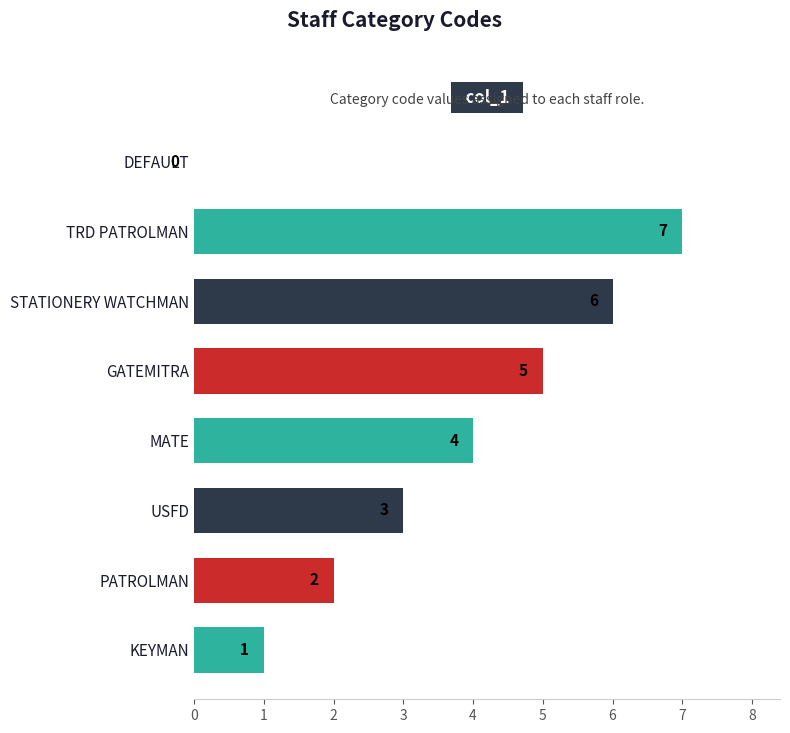

The chart shows a value of 1 at KEYMAN. True or false?

True